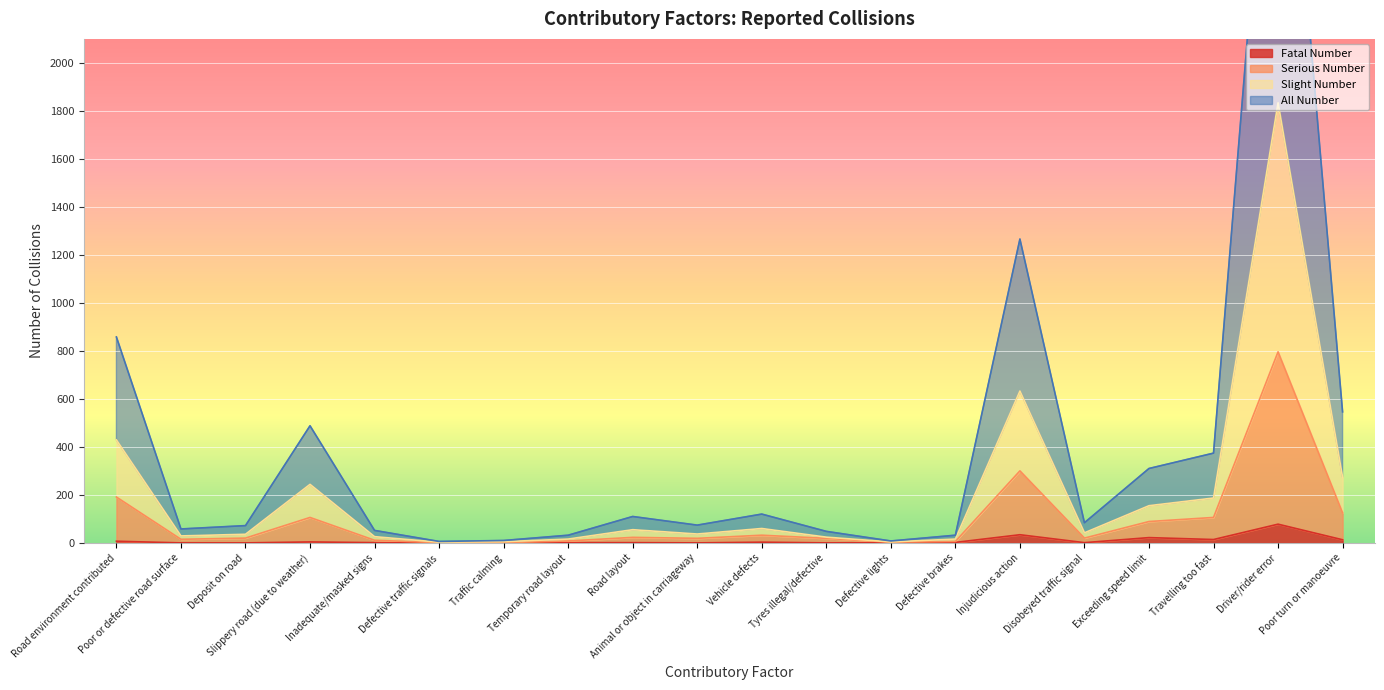

Reading right to left, extract all data points from this chart.

Fatal Number: 13	78	14	22	1	34	2	1	0	3	0	1	1	0	0	1	4	0	0	7
Serious Number: 125	796	106	89	20	300	6	3	19	32	19	23	8	1	1	11	106	20	15	191
Slight Number: 273	1834	187	155	42	633	16	4	24	60	37	55	16	5	3	26	244	36	29	429
All Number: 546	3668	374	310	84	1266	32	8	48	120	74	110	32	10	6	52	488	72	58	858